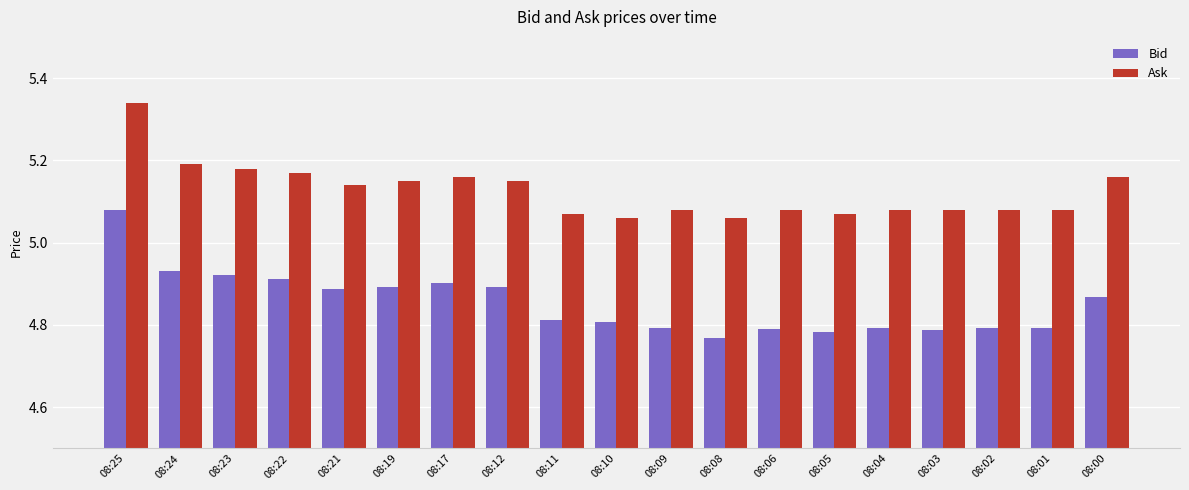

At which category is the sum across all series the highest?

08:25